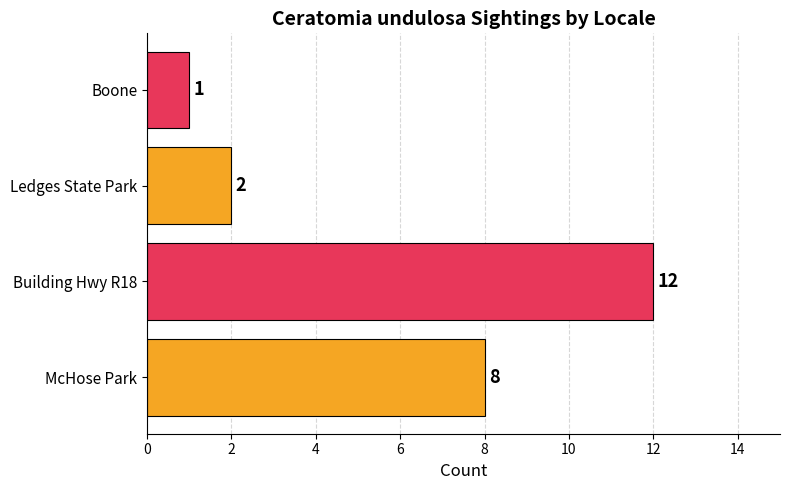

List the labels in order of value, largest first.

Building Hwy R18, McHose Park, Ledges State Park, Boone